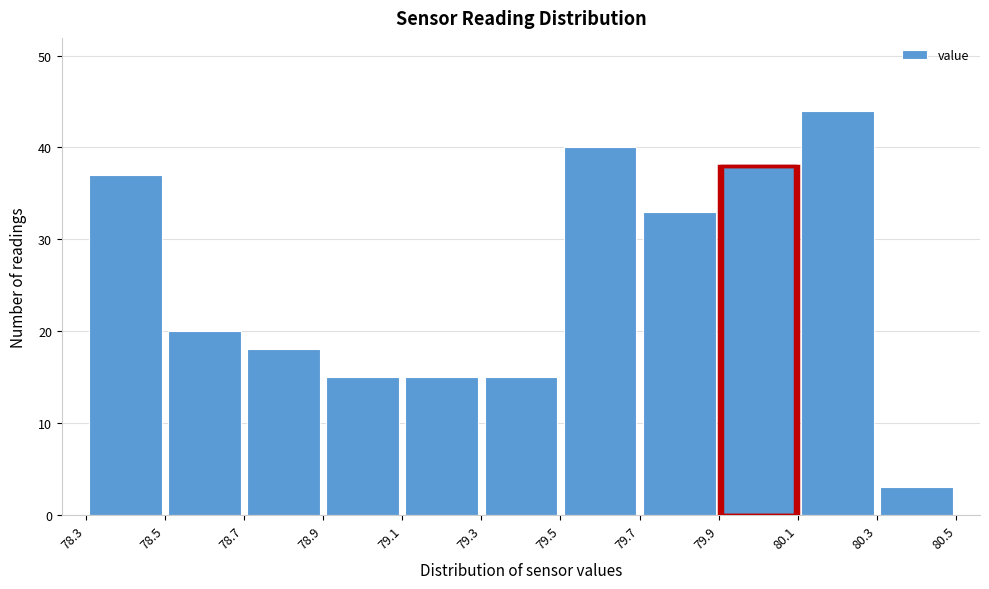

How tall is the bar that spans 79.9 to 80.1 on the x-axis? The values are not printed on the chart, so give them approximately, as read against the axis.

38